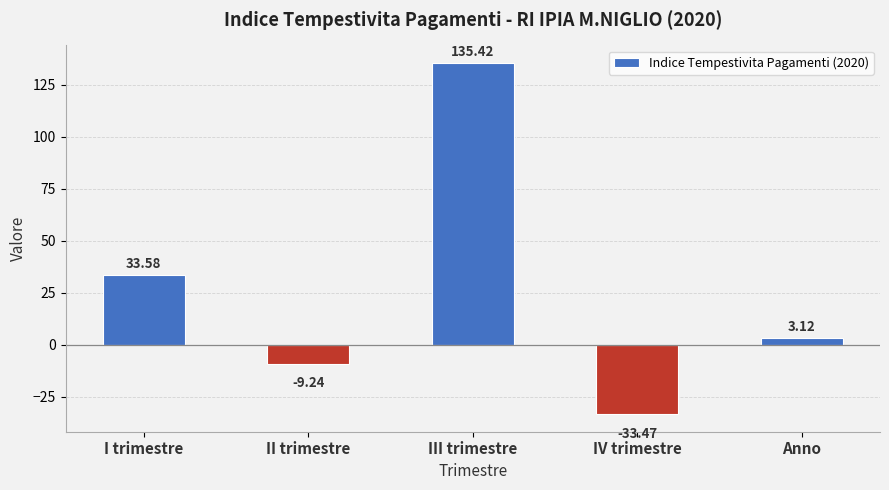

What is the label of the 1st bar from the right?

Anno